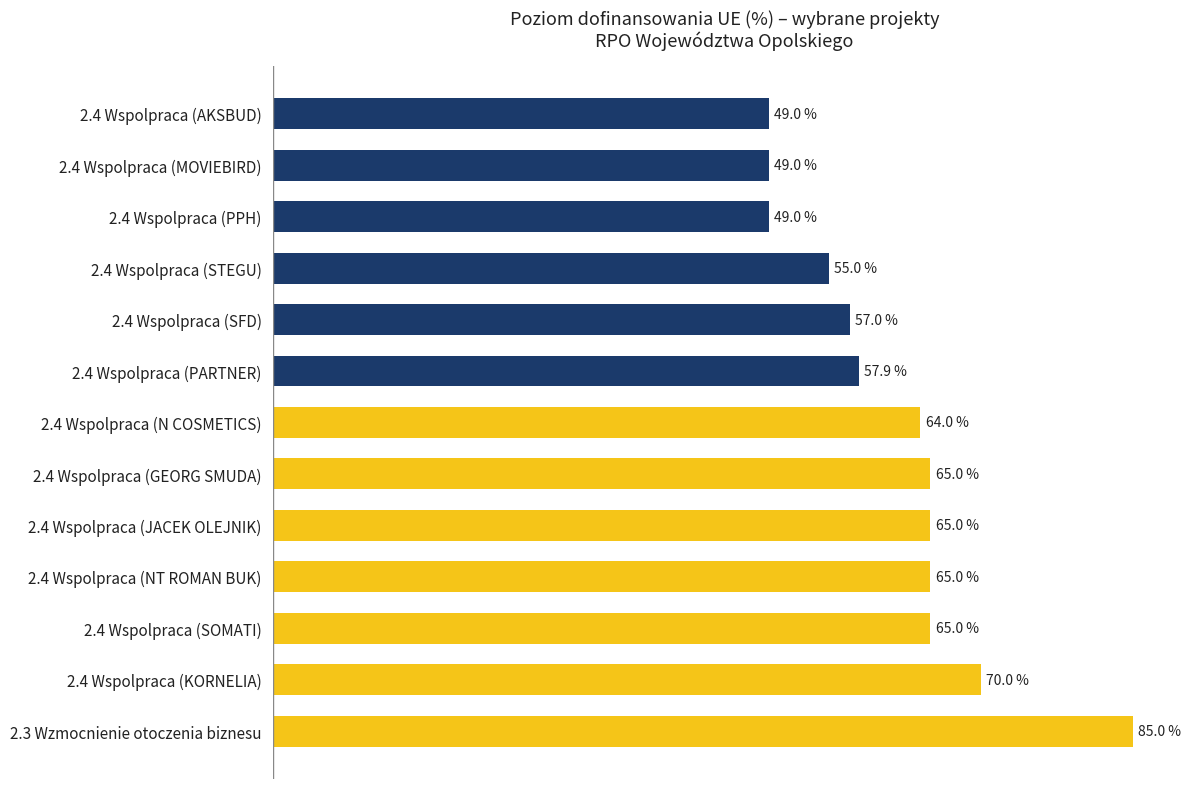

Does the chart contain any negative values?

No